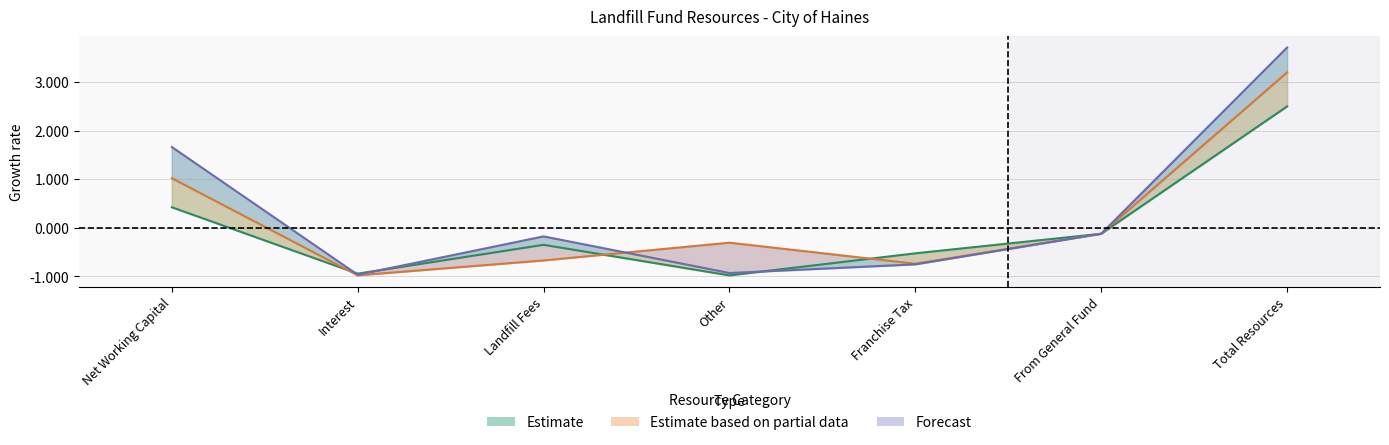

Where does the First Preceding Year 20-21 series first go above 0?

Net Working Capital